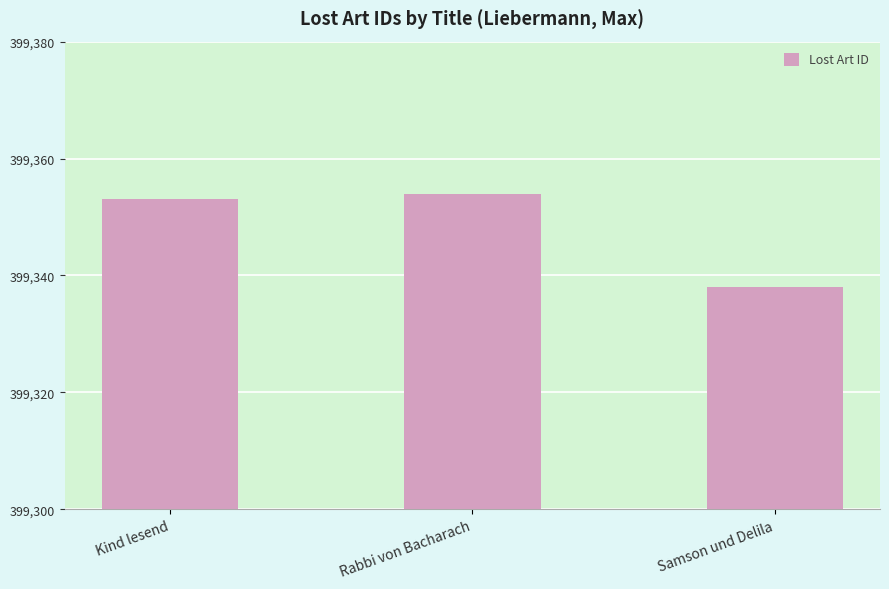

Reading left to right, extract all data points from this chart.

399353	399354	399338